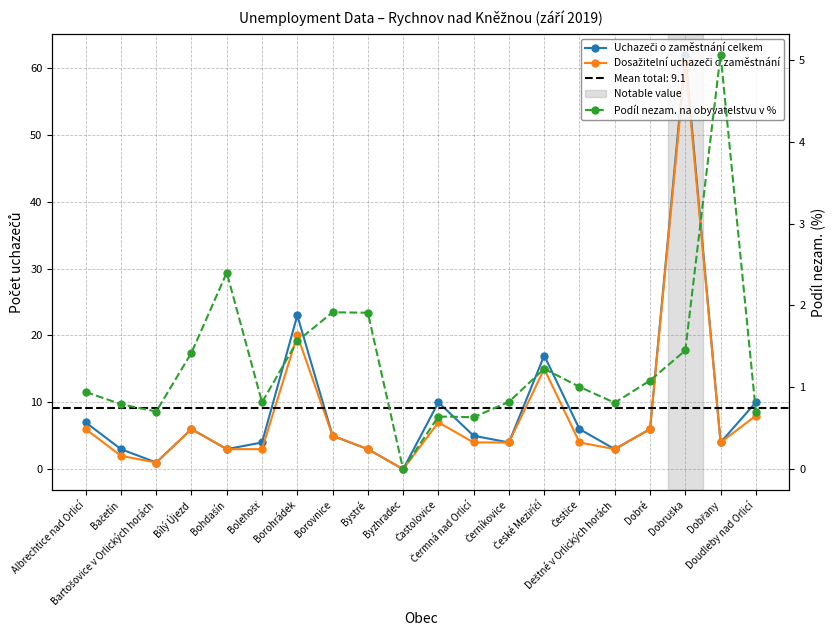

The Dosažitelní uchazeči o zaměstnání series shows 0.0 at Byzhradec. True or false?

True